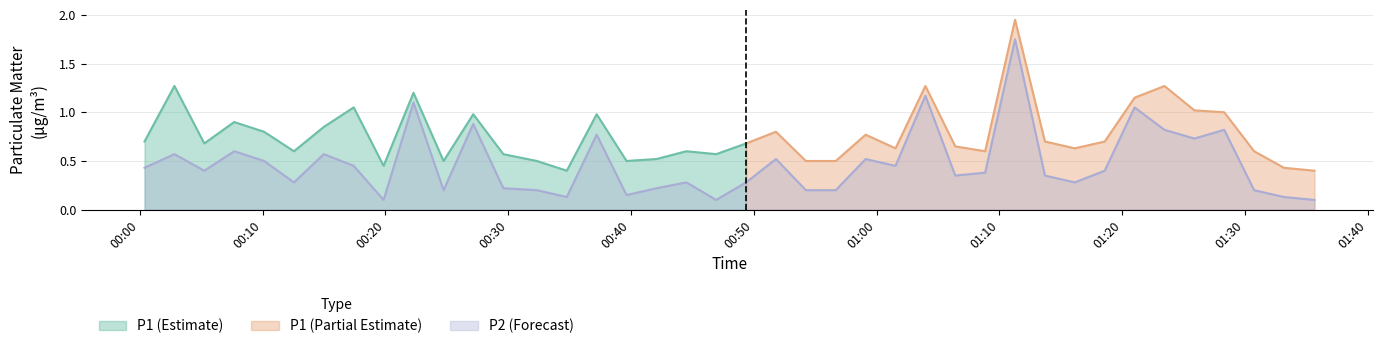

What is the label of the 23rd point from the right?

2024-01-30T00:42:04